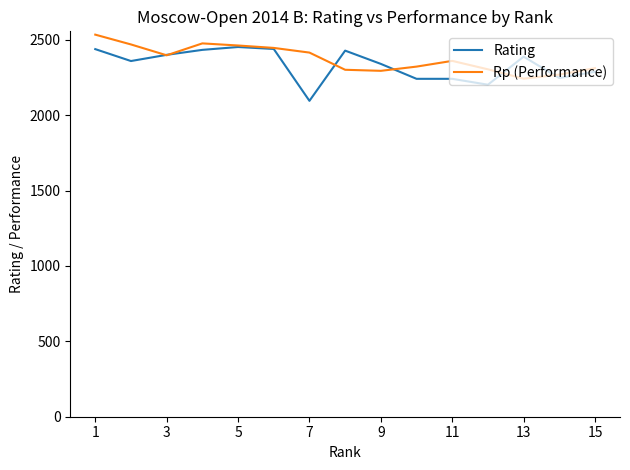

True or false: Rp (Performance) and Rating cross at least once.

True